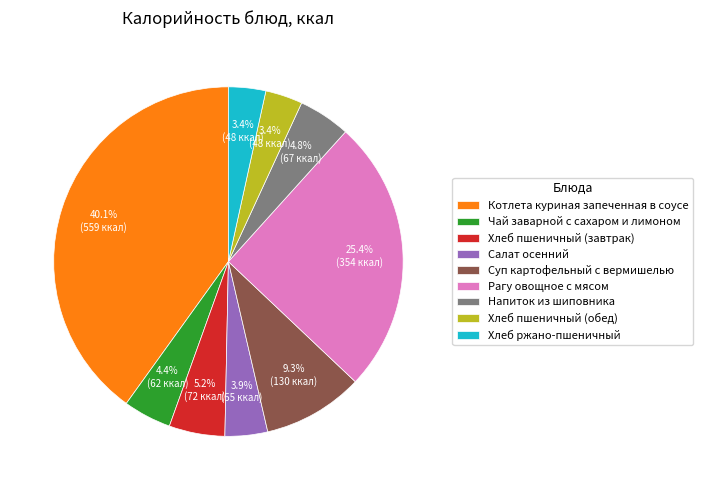

To the nearest percent, what percentage of the pie is Напиток из шиповника?

5%